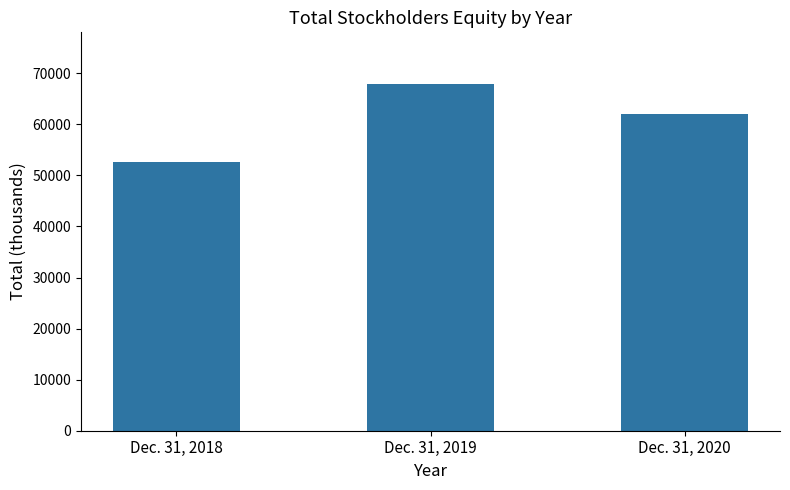

The value at Dec. 31, 2019 is 33295. True or false?

False